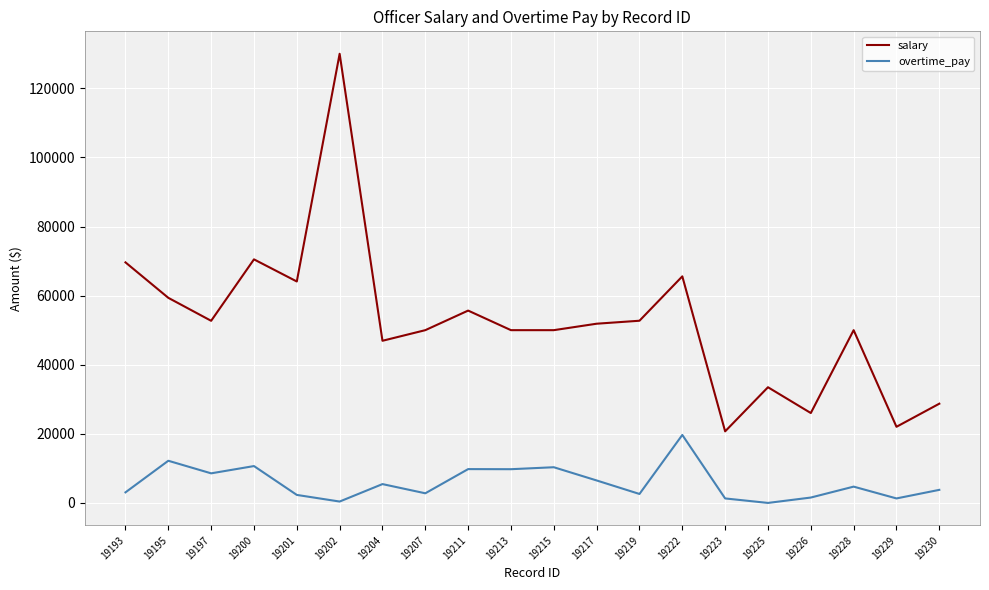

What is the difference between the salary values at 19202 and 19197?

77286.0